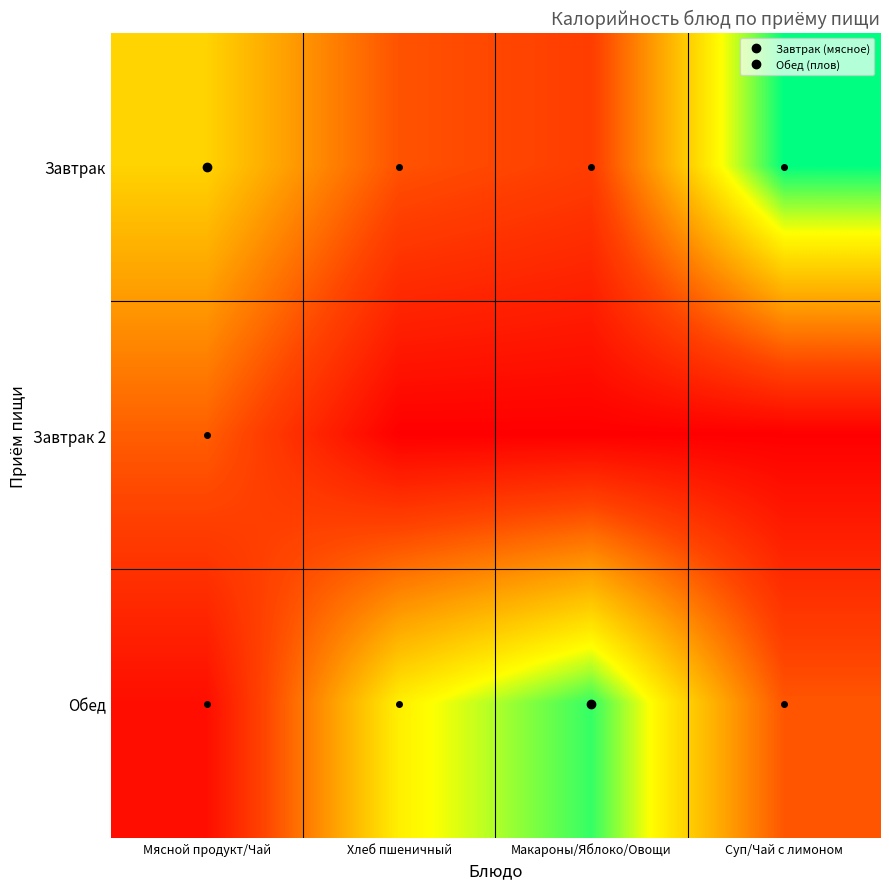

What is the total value across all series at Суп/Чай с лимоном?

271.0